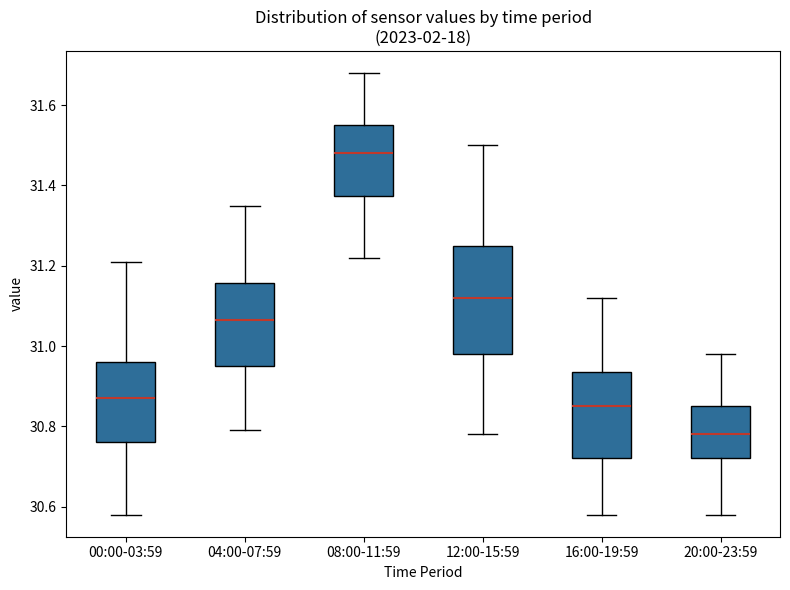

Where does the upper whisker of the box for 12:00-15:59 end on the y-axis? The values are not printed on the chart, so give them approximately, as read against the axis.

31.50